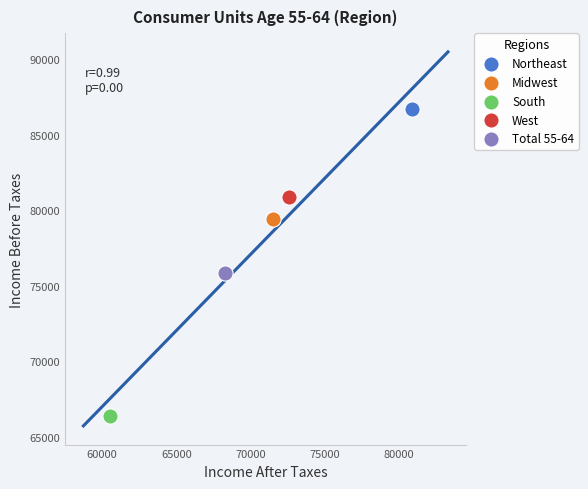

What are all the series names shown in the legend?

Northeast, Midwest, South, West, Total 55-64